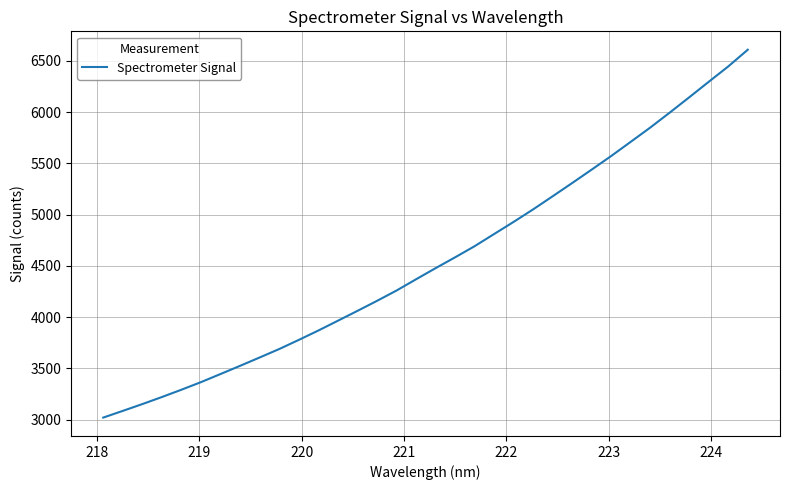

Reading right to left, extract all data points from this chart.

6607.8	6444.9	6295.3	6144.1	5994.7	5848.6	5709.8	5571.5	5438.9	5307.8	5178.7	5051.1	4928.9	4810.5	4691.6	4583.1	4477.4	4368.9	4259.2	4158.5	4060.8	3964.9	3869.3	3778.0	3689.1	3606.8	3525.5	3445.7	3366.5	3292.6	3221.1	3152.4	3086.1	3020.8